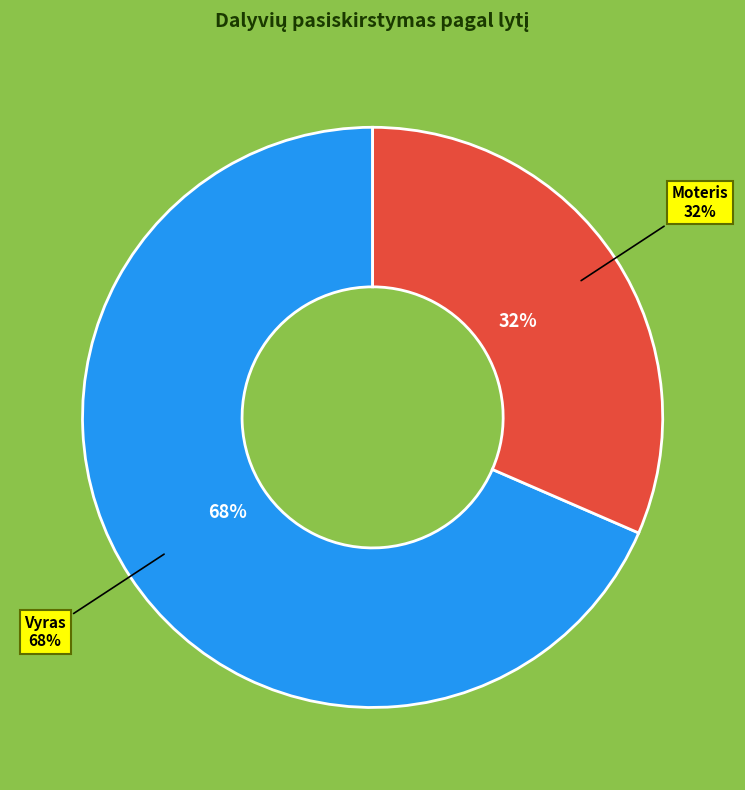

Which slice is the smallest?

Moteris